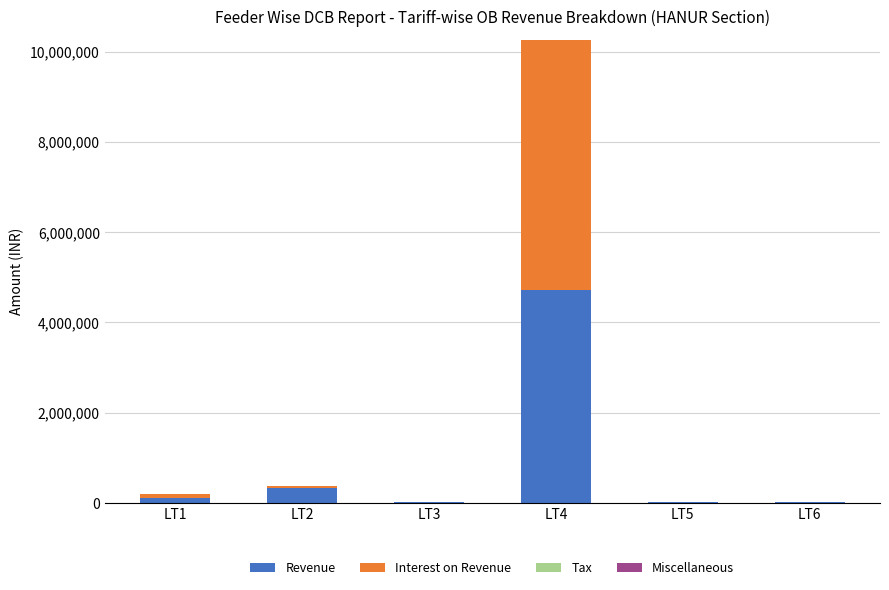

What is the highest value of the Revenue series?

4715067.1